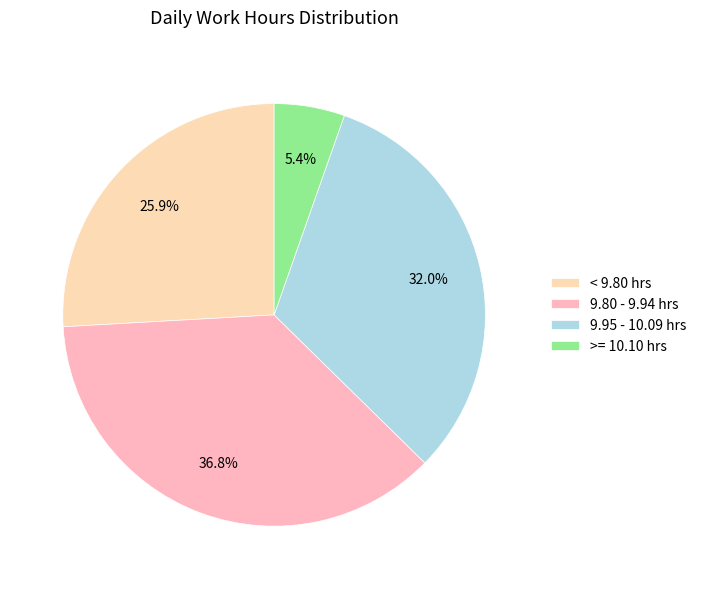

How many slices are in this pie chart?

4